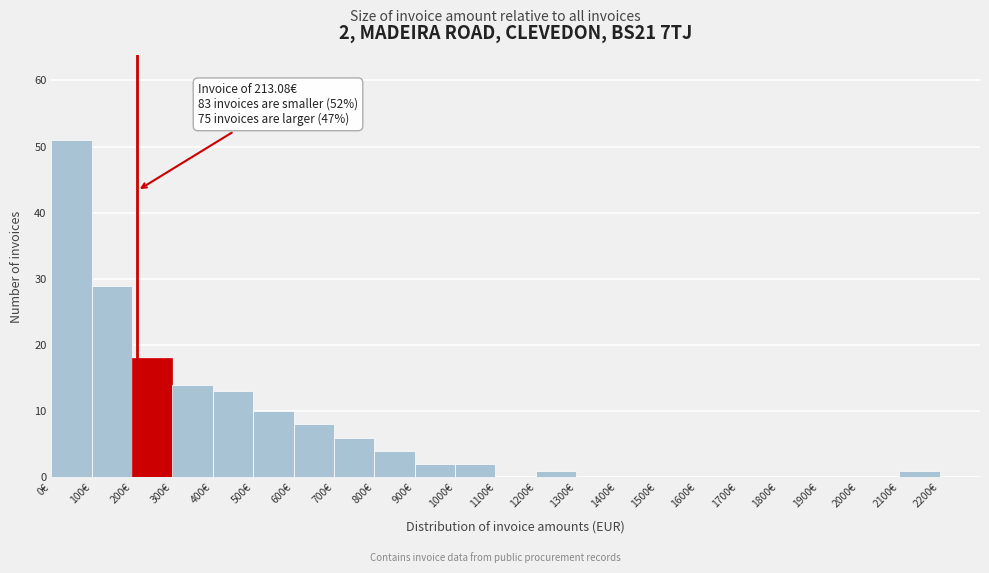

Over which range of the x-axis is the bar tallest?

0 to 100